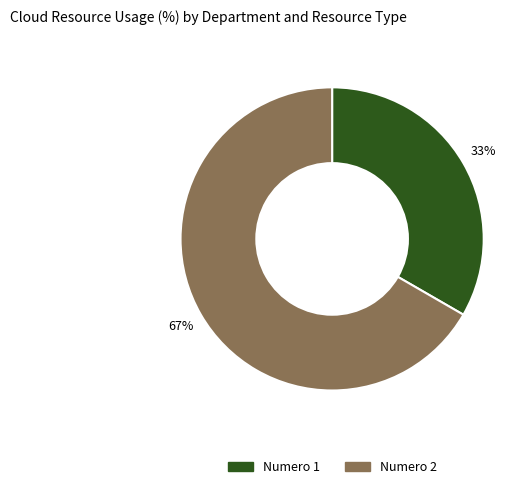

To the nearest percent, what is the average slice percentage?

50%